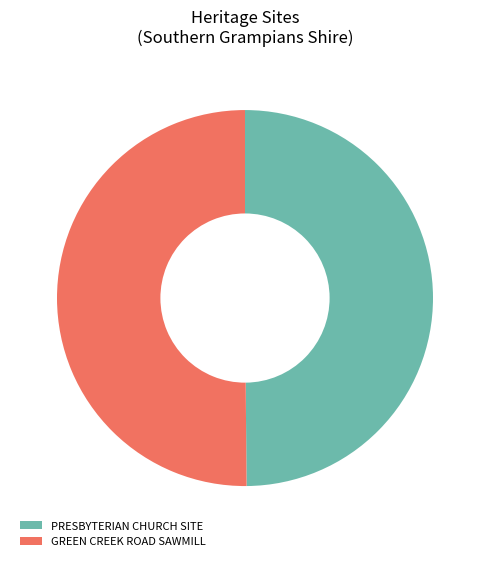

Approximately how many times larger is the value at GREEN CREEK ROAD SAWMILL compared to PRESBYTERIAN CHURCH SITE?

1.0